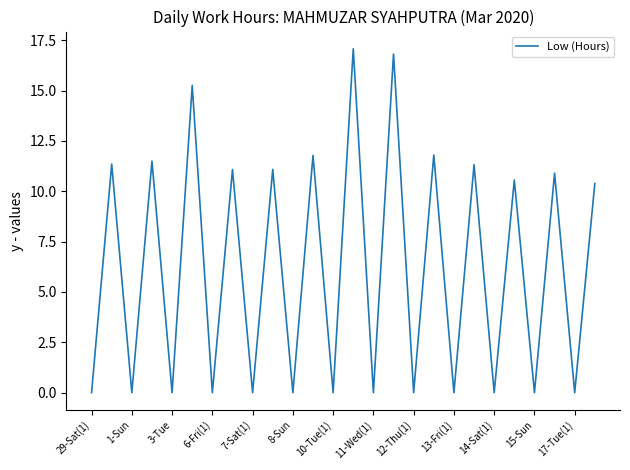

What is the difference between the maximum and minimum values?

17.1